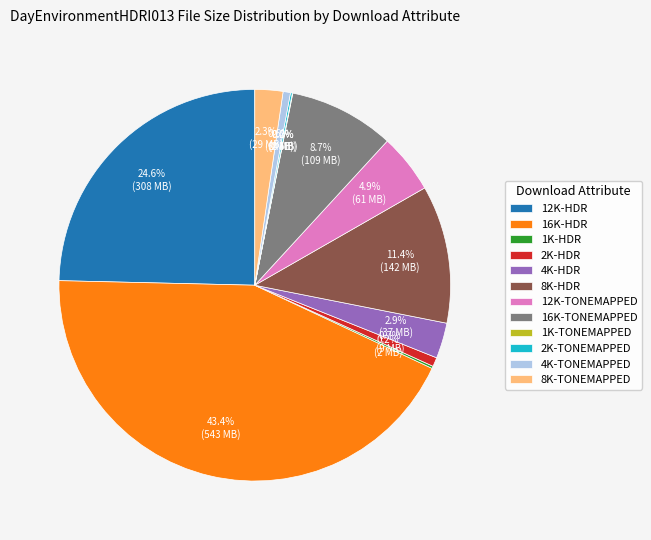

Does any single category account for the majority?

No